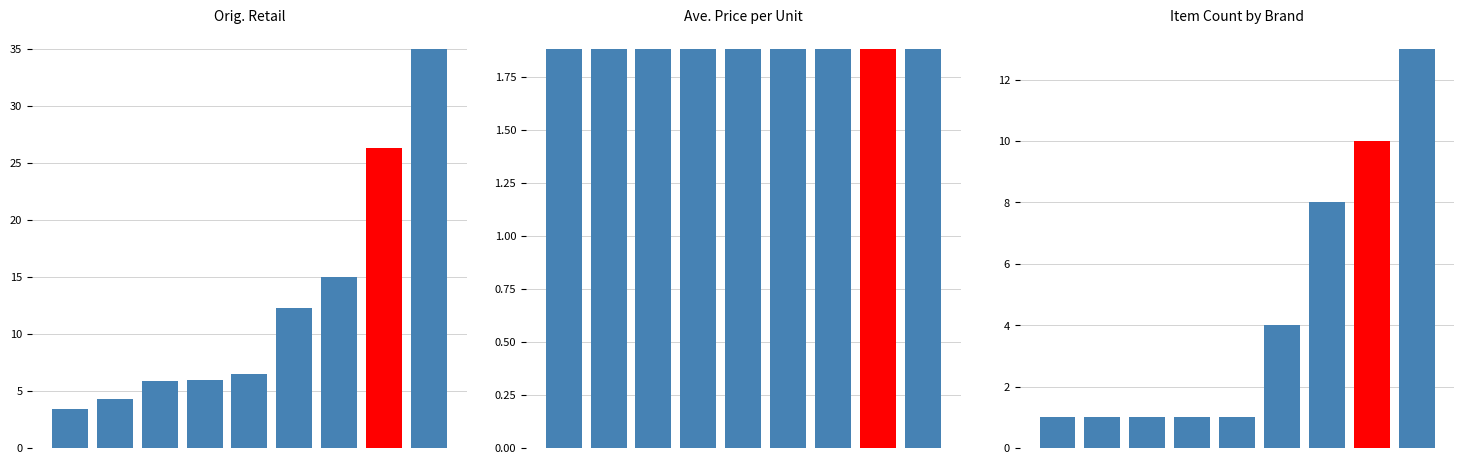

Reading left to right, list all the values displayed in this chart.

Orig. Retail: 0=3.4	1=4.3	2=5.9	3=6.0	4=6.5	5=12.2	6=15.0	7=26.3	8=35.0
Ave. Price per Unit: 0=1.9	1=1.9	2=1.9	3=1.9	4=1.9	5=1.9	6=1.9	7=1.9	8=1.9
Item Count by Brand: 0=1.0	1=1.0	2=1.0	3=1.0	4=1.0	5=4.0	6=8.0	7=10.0	8=13.0